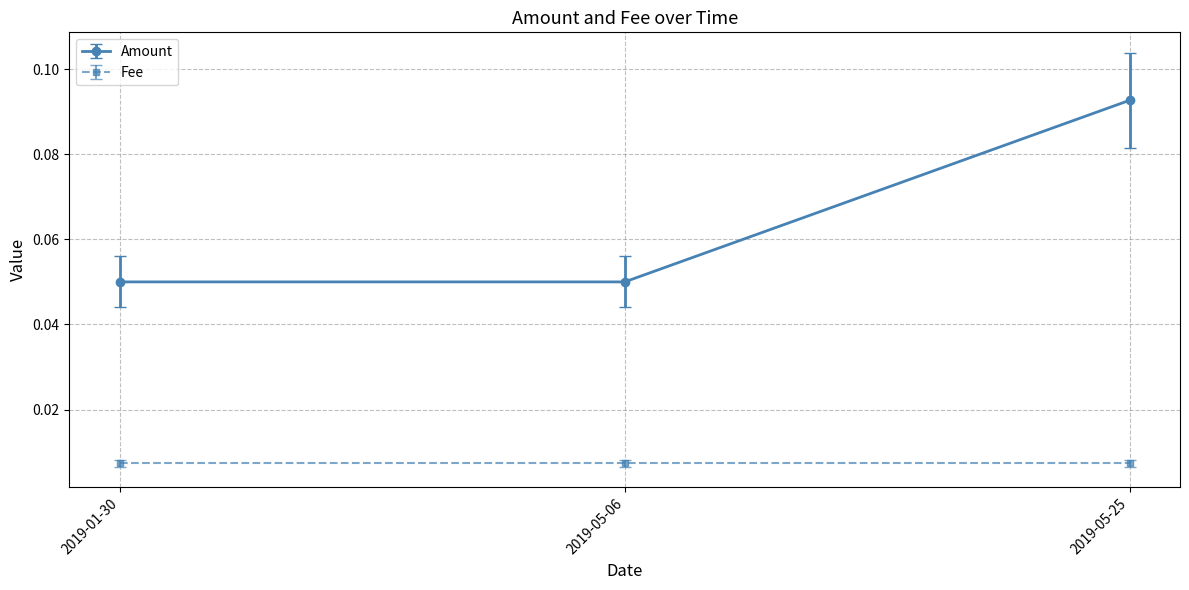

At 2019-05-25, list the series in order from largest to smallest.

Amount, Fee